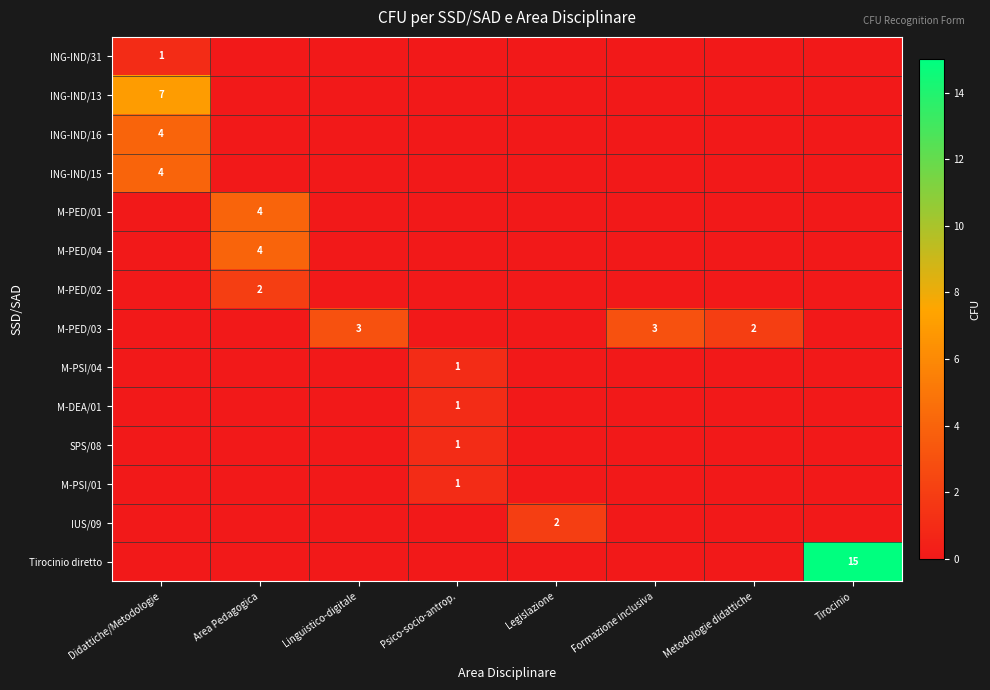

How many distinct data groups are displayed?

14